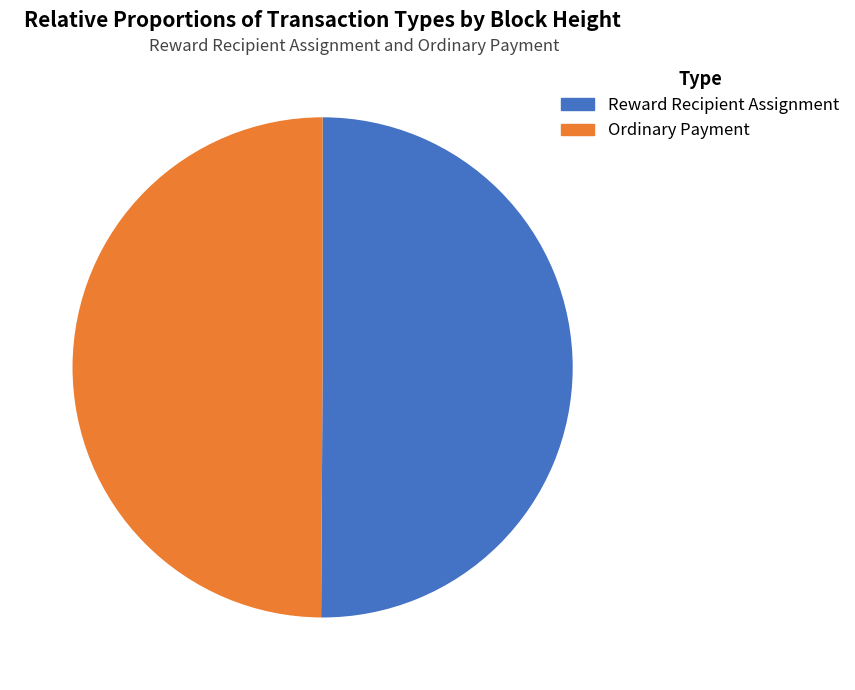

To the nearest percent, what percentage of the pie is Ordinary Payment?

50%